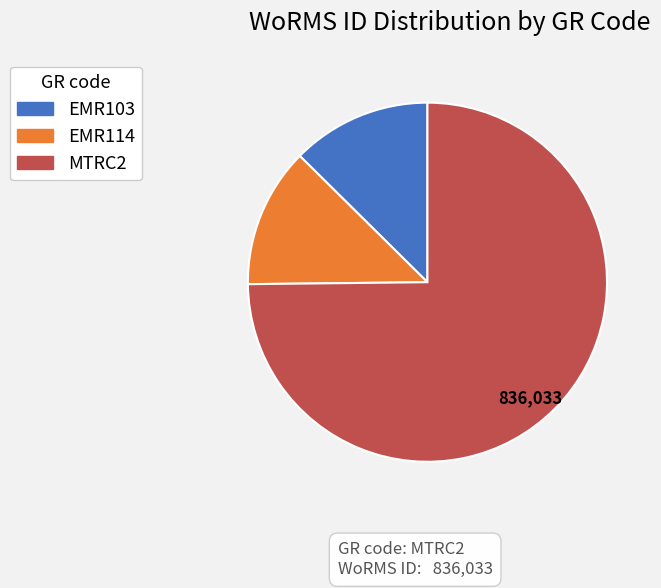

Is there a majority slice in this chart?

Yes